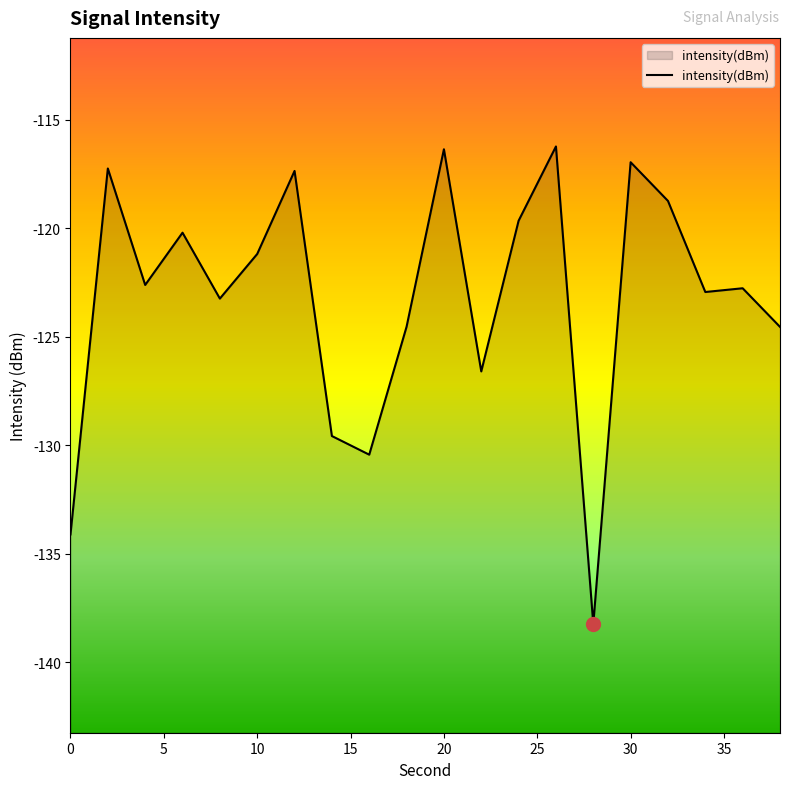

The value at 30 is -42.0. True or false?

False